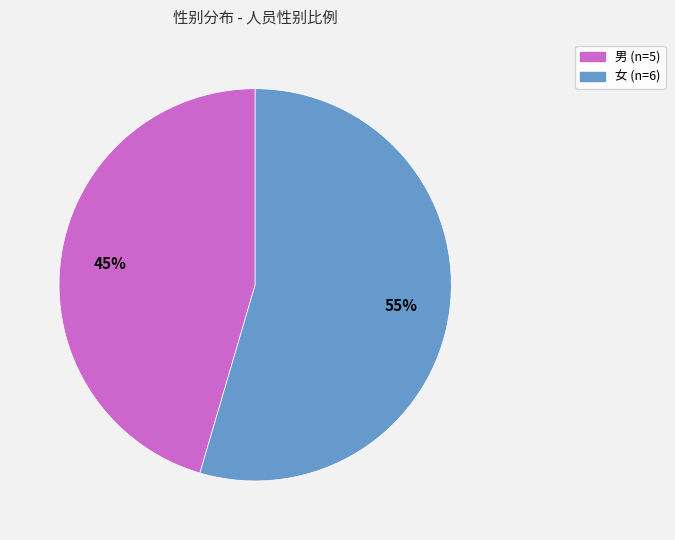

How many slices are in this pie chart?

2